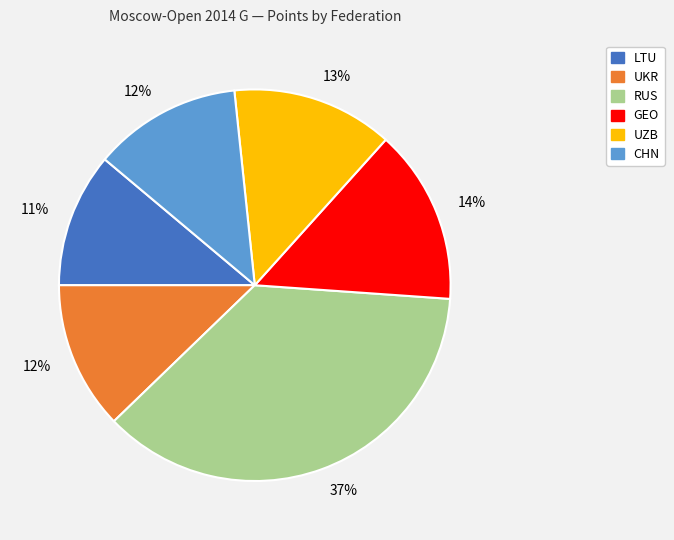

How many slices are in this pie chart?

6